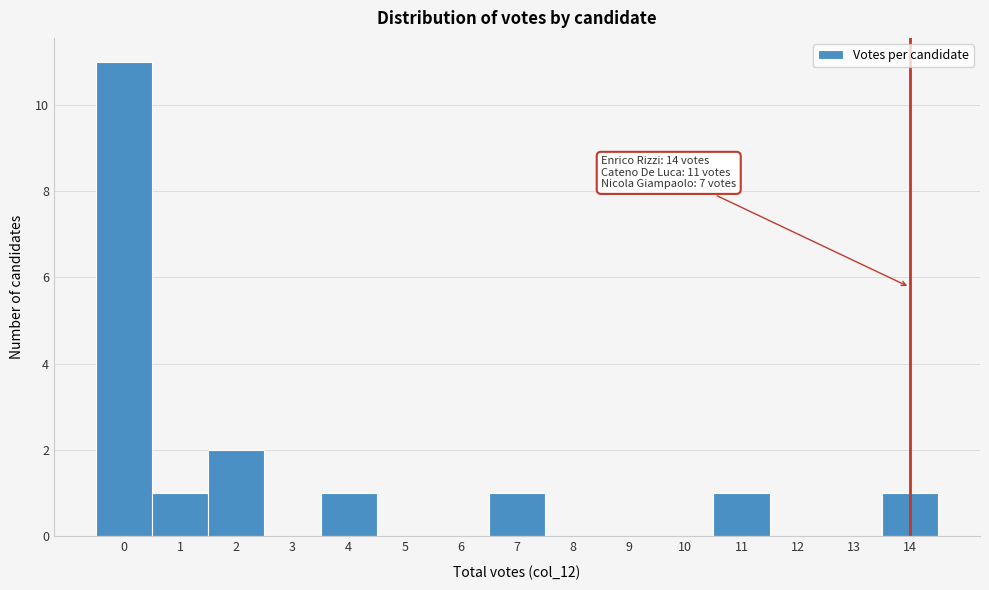

Reading right to left, list all the values displayed in this chart.

14=1	13=0	12=0	11=1	10=0	9=0	8=0	7=1	6=0	5=0	4=1	3=0	2=2	1=1	0=11